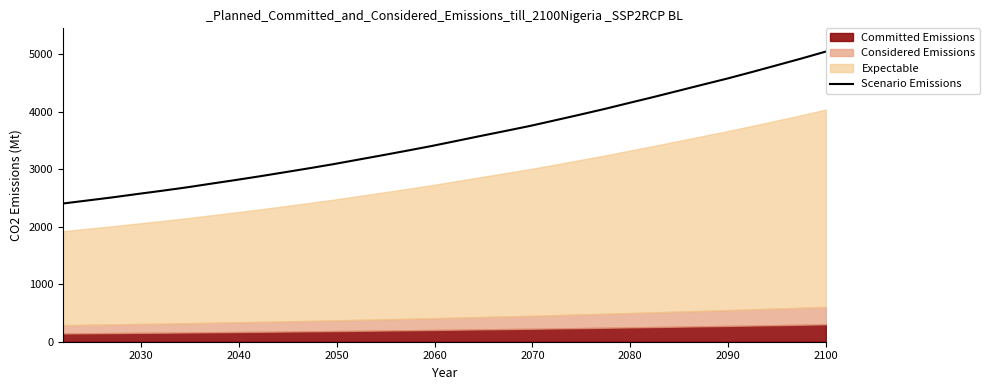

How many lines are shown in the chart?

1